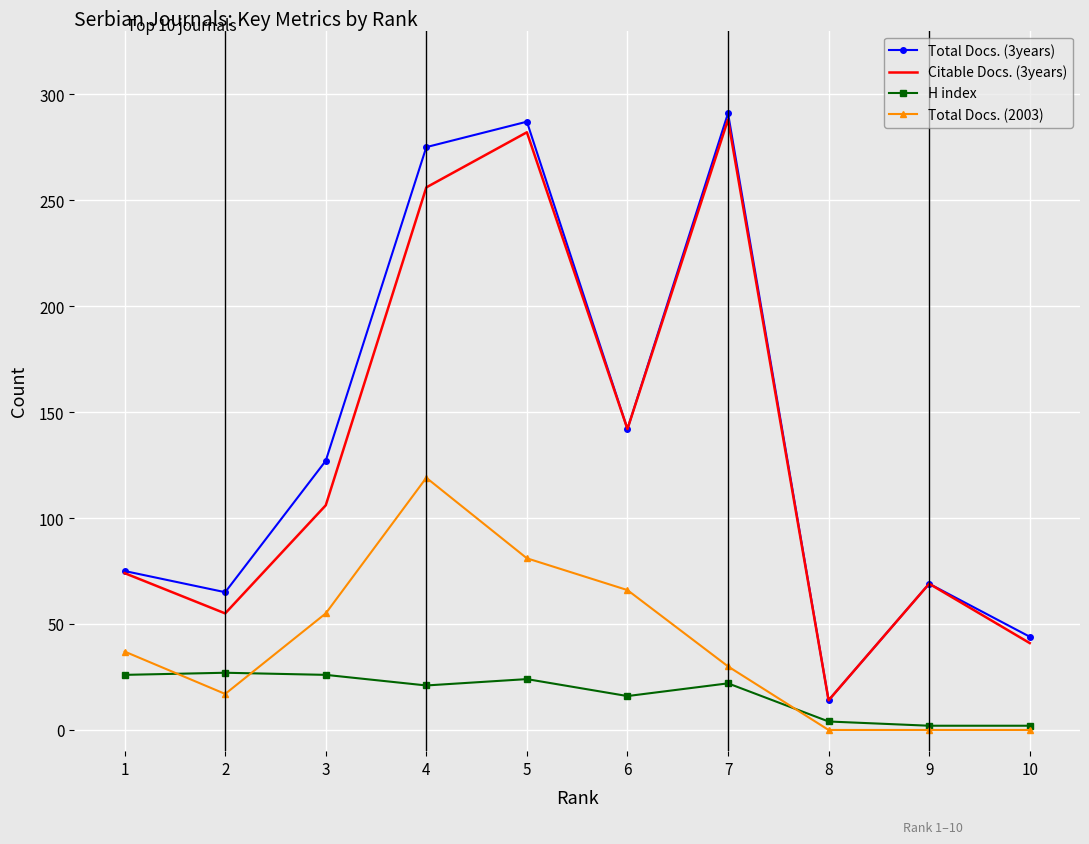

Which series has the largest range (max minus min)?

Total Docs. (3years)